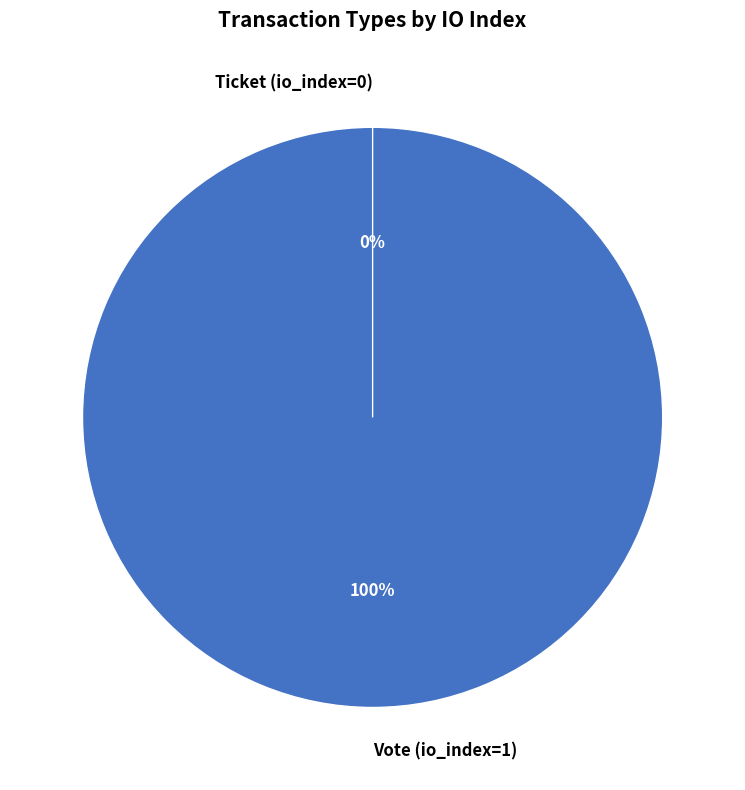

Which category has the biggest portion of the pie?

Vote (io_index=1)